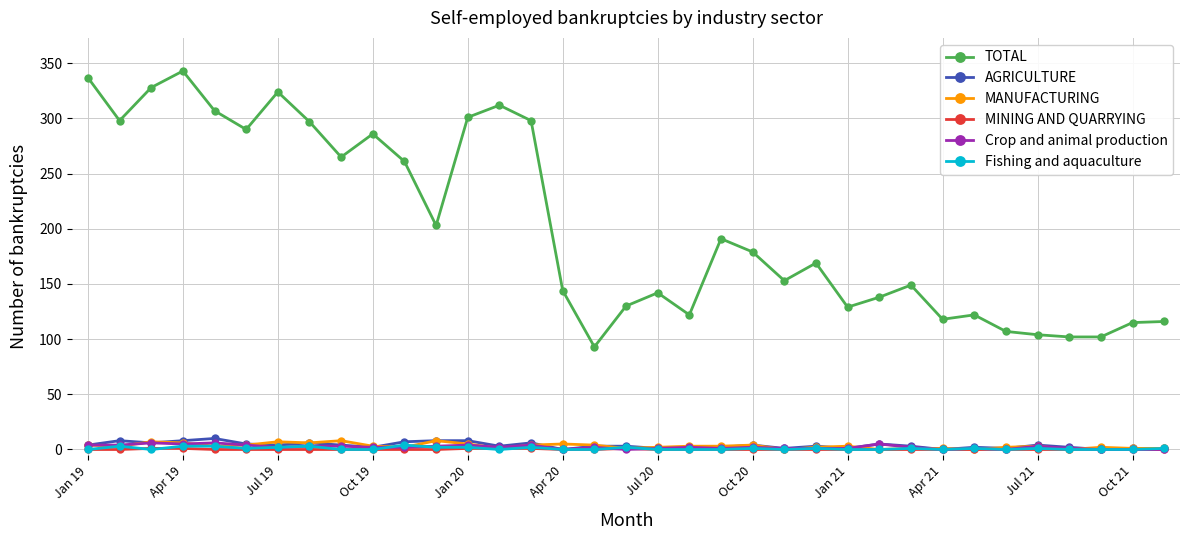

What is the difference between the second highest and second lowest values in the TOTAL series?

235